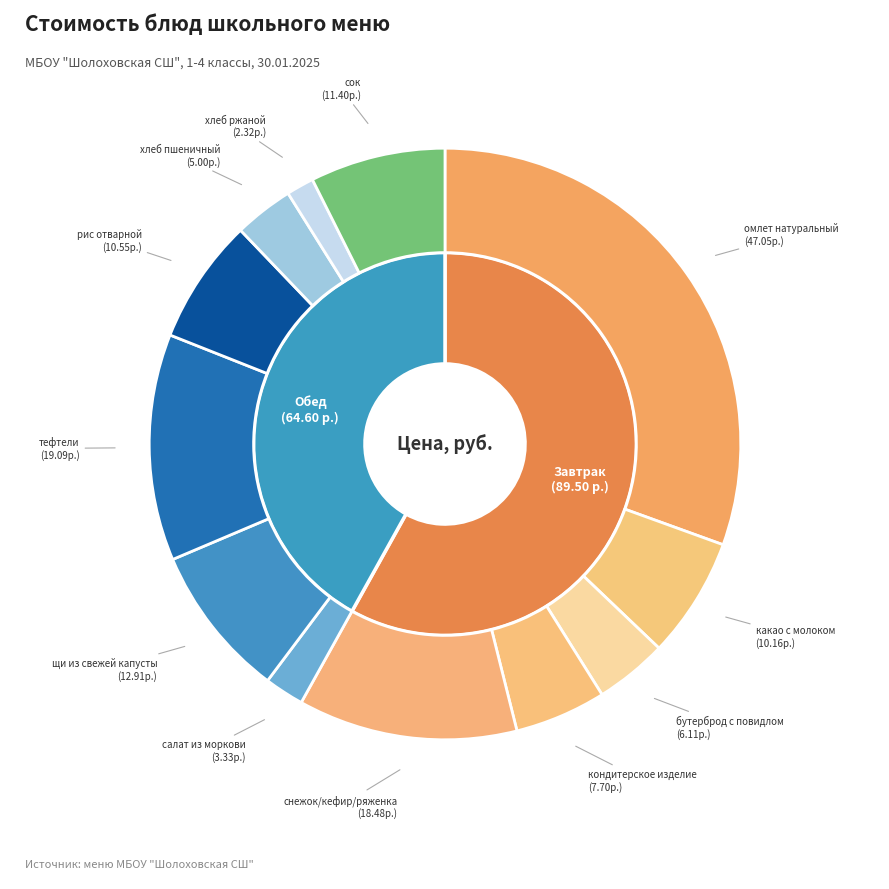

To the nearest percent, what portion does щи из свежей капусты represent?

8%